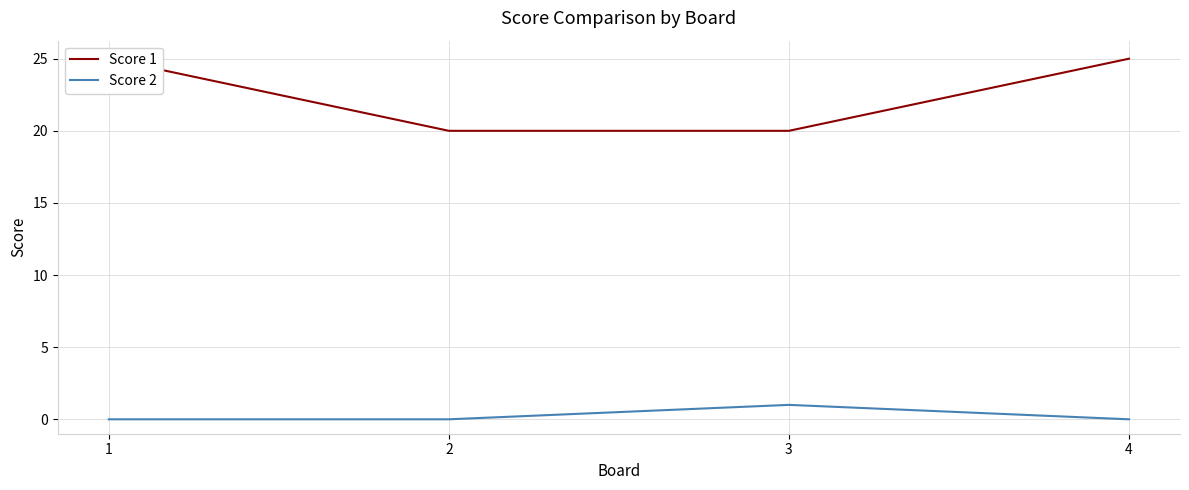

True or false: Score 2 and Score 1 cross at least once.

False